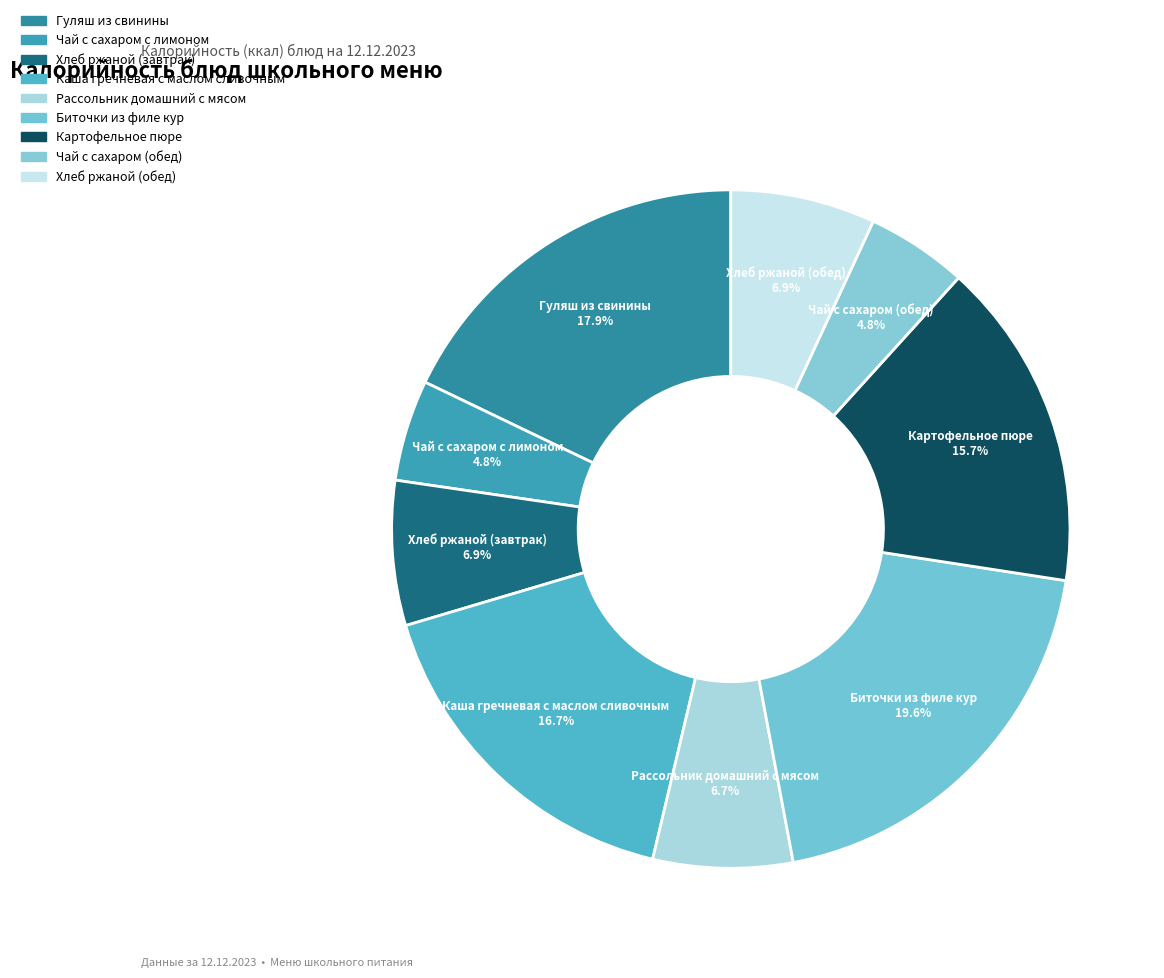

To the nearest percent, what percentage of the pie is Картофельное пюре?

16%